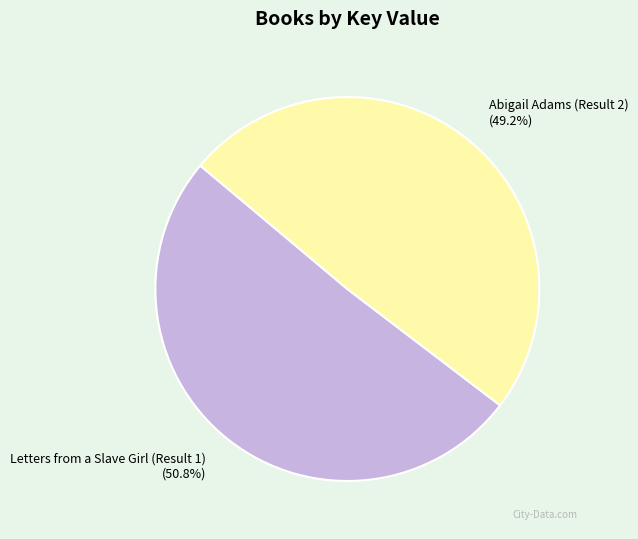

How many slices are in this pie chart?

2